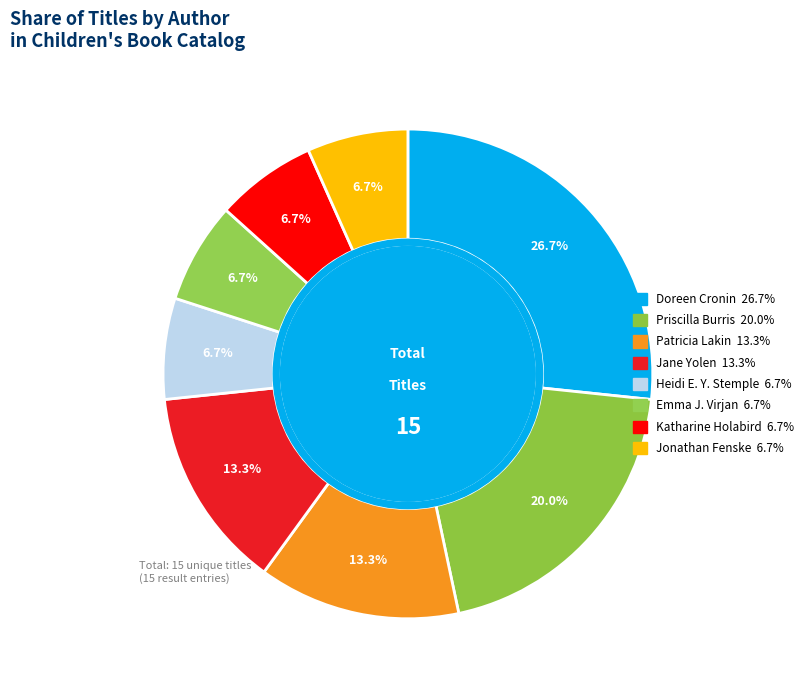

Approximately how many times larger is the value at Priscilla Burris compared to Jonathan Fenske?

3.0